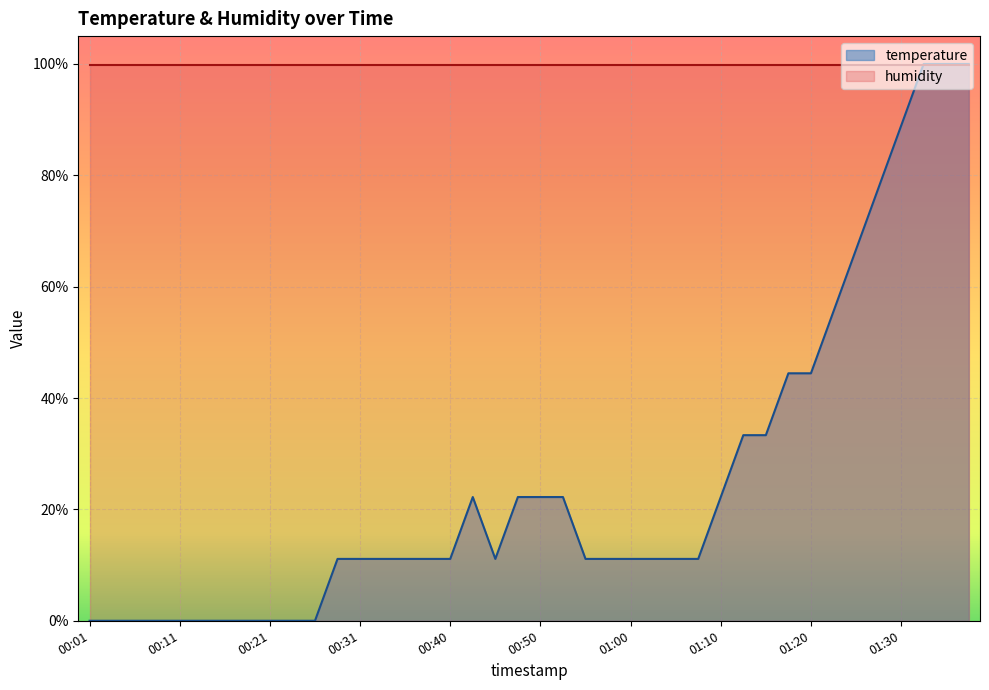

How many values are below 11?

11